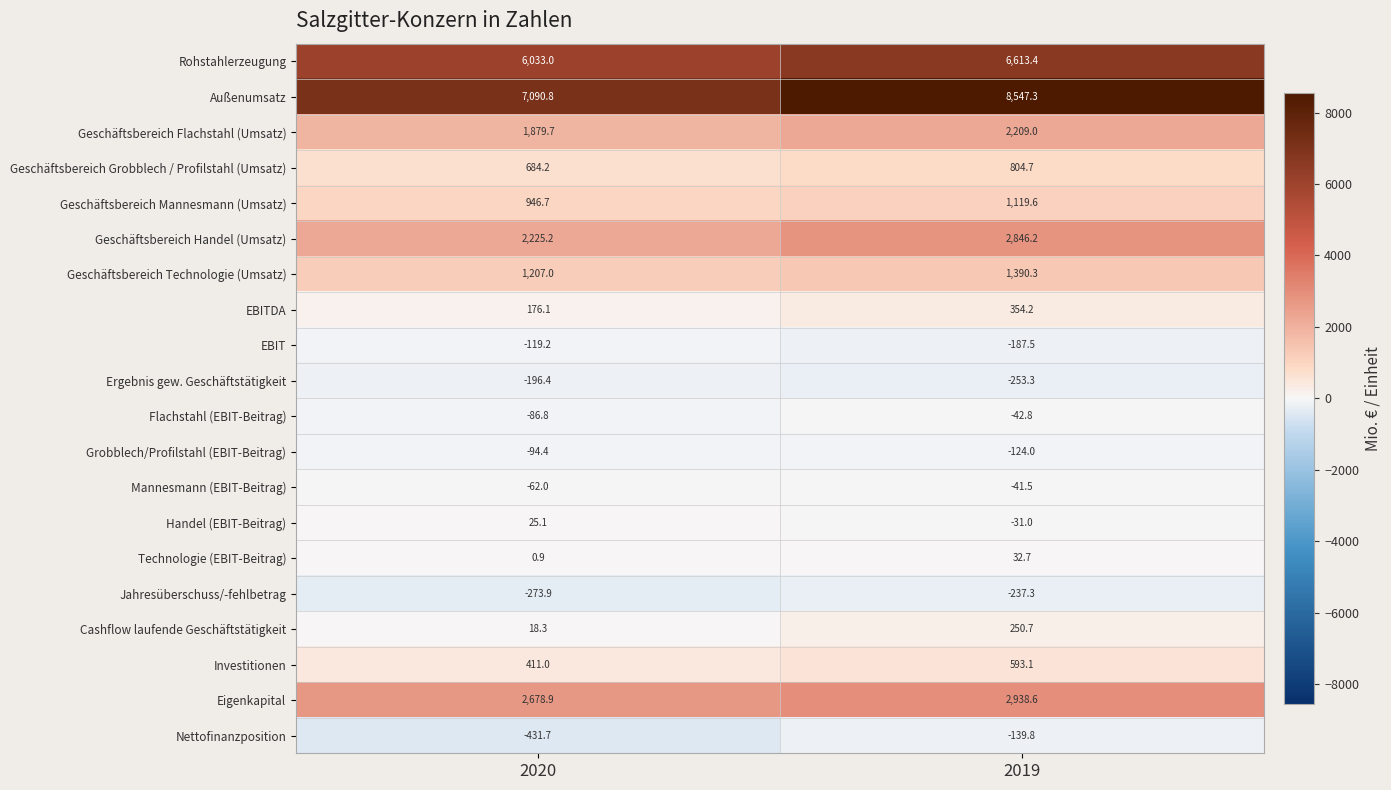

At which category is the sum across all series the highest?

2019